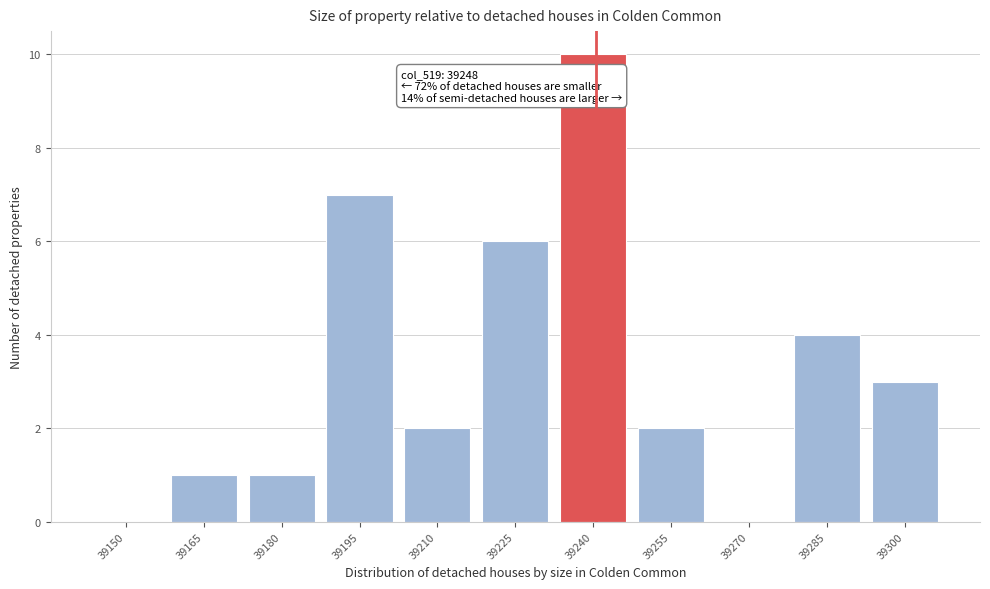

Reading left to right, what are all the values shown in this chart?

39150=0	39165=1	39180=1	39195=7	39210=2	39225=6	39240=10	39255=2	39270=0	39285=4	39300=3